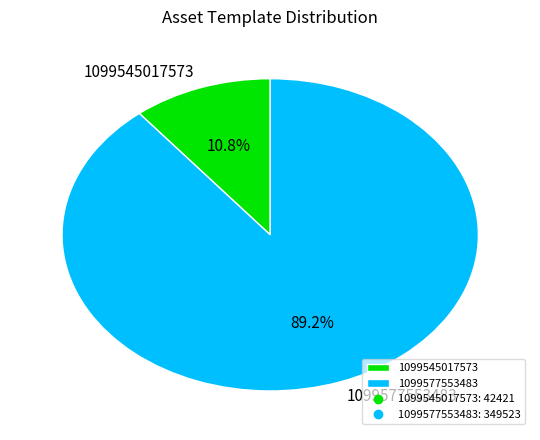

Combined, what portion of the pie is 1099577553483 and 1099545017573?

100.0%